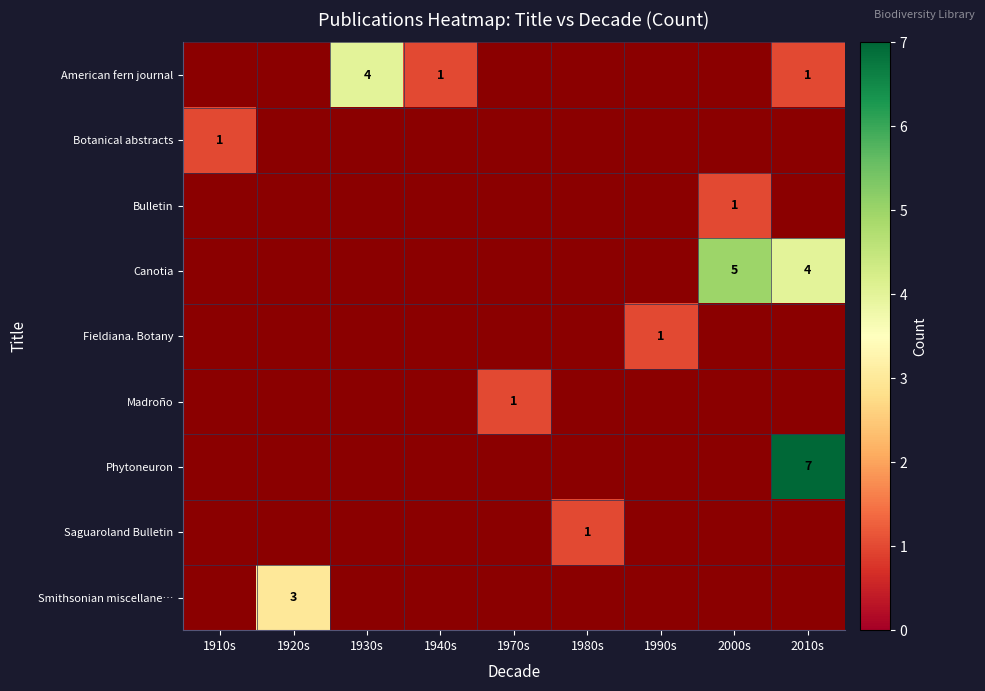

Rank the categories by row_6 value from lowest to highest.

1910s, 1920s, 1930s, 1940s, 1970s, 1980s, 1990s, 2000s, 2010s